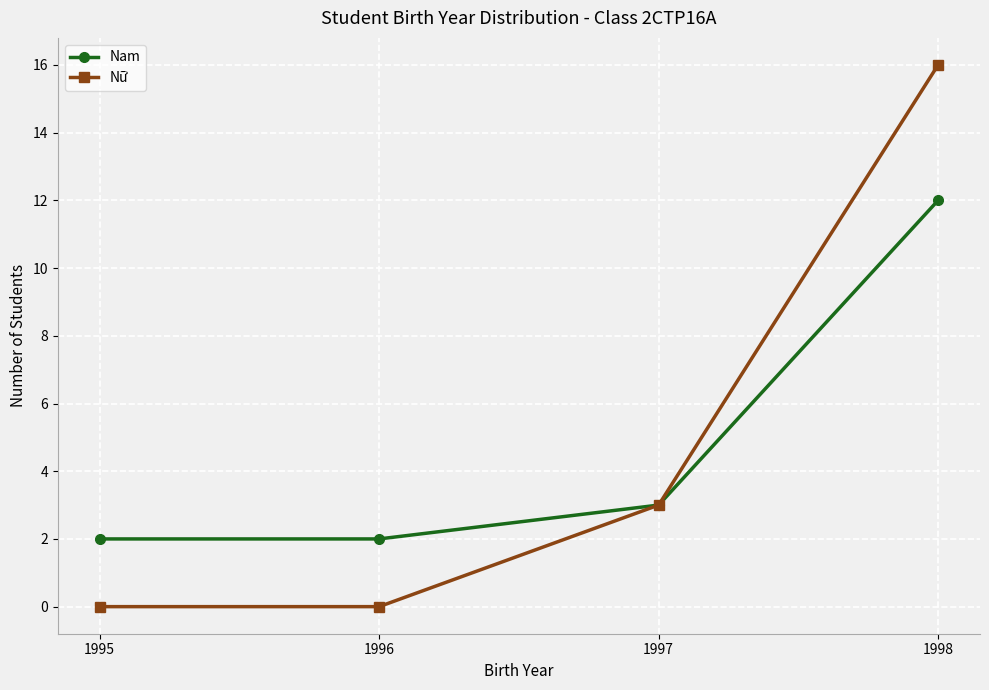

What is the maximum value shown in the chart?

16